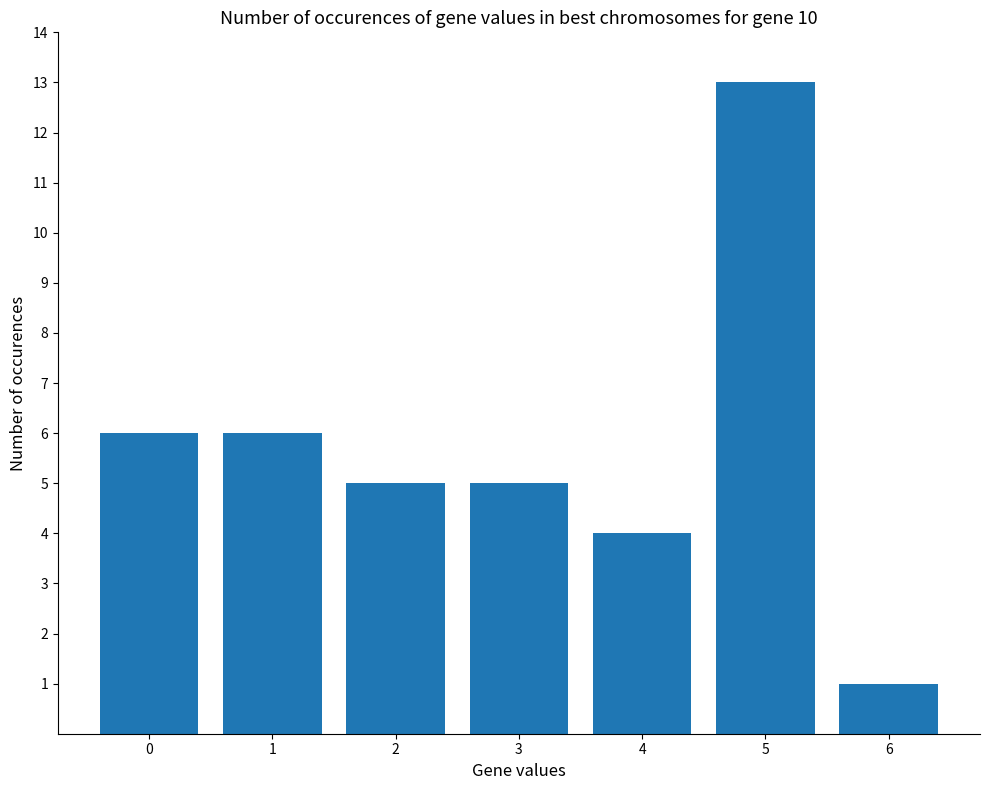

What is the ratio of the value at 3 to the value at 1?

0.8